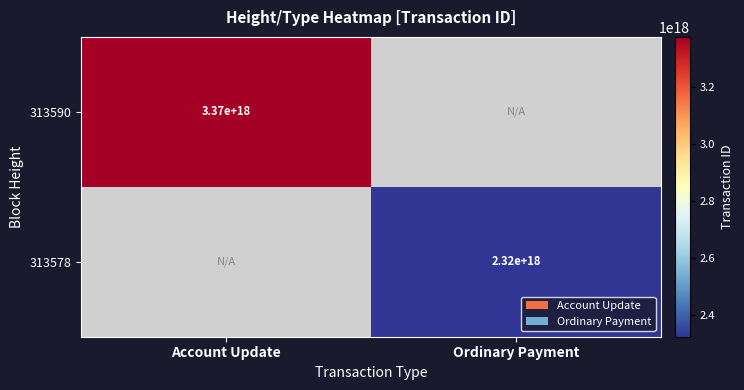

True or false: 313590 has a value of 5657679533714475008 at Account Update.

False